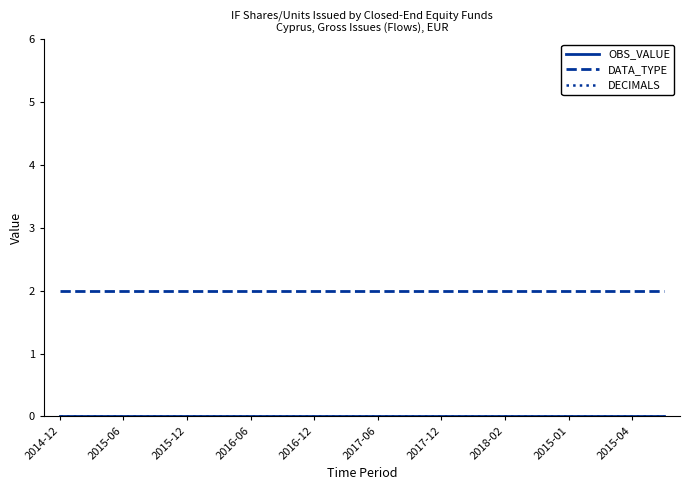

Is this an area chart (filled region under the line)?

No